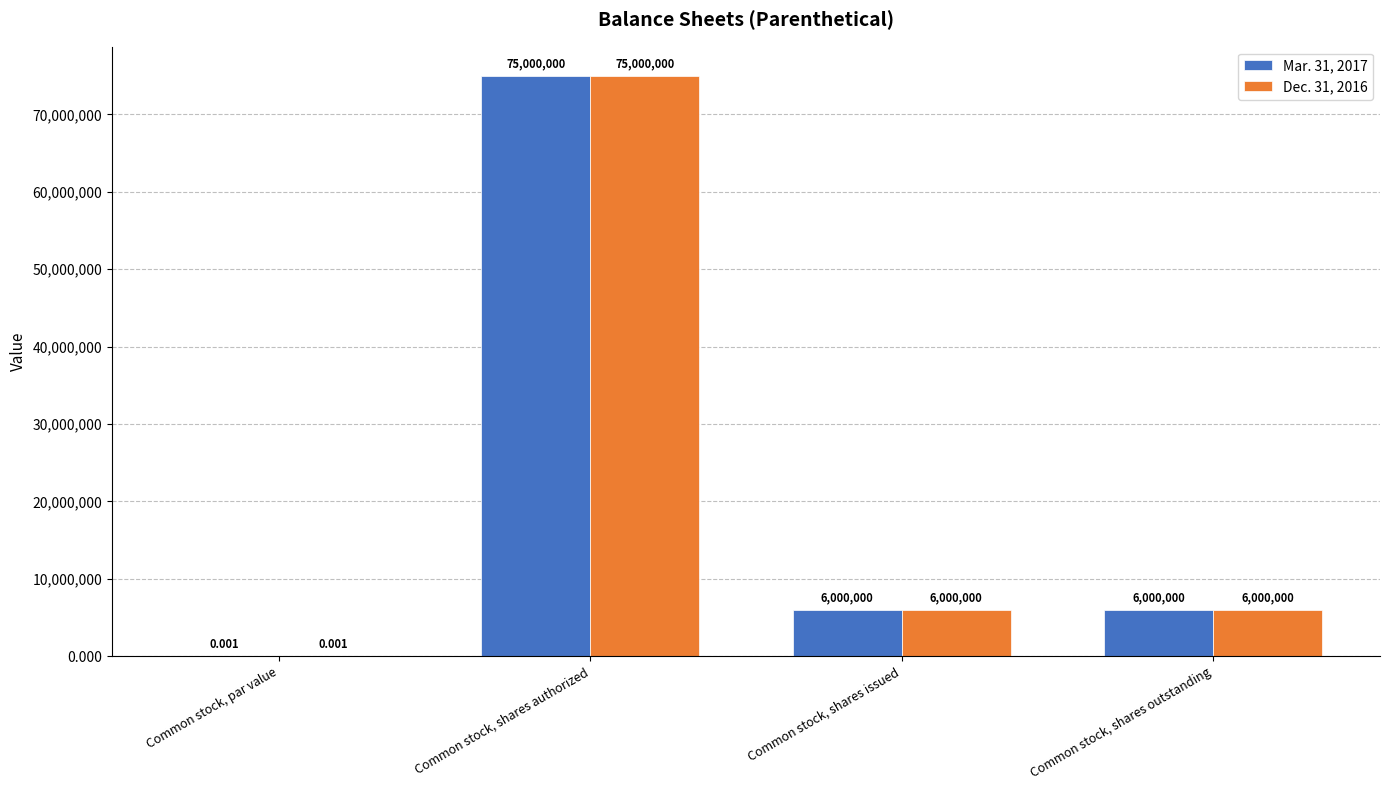

Which category has the highest value in the Mar. 31, 2017 series?

Common stock, shares authorized